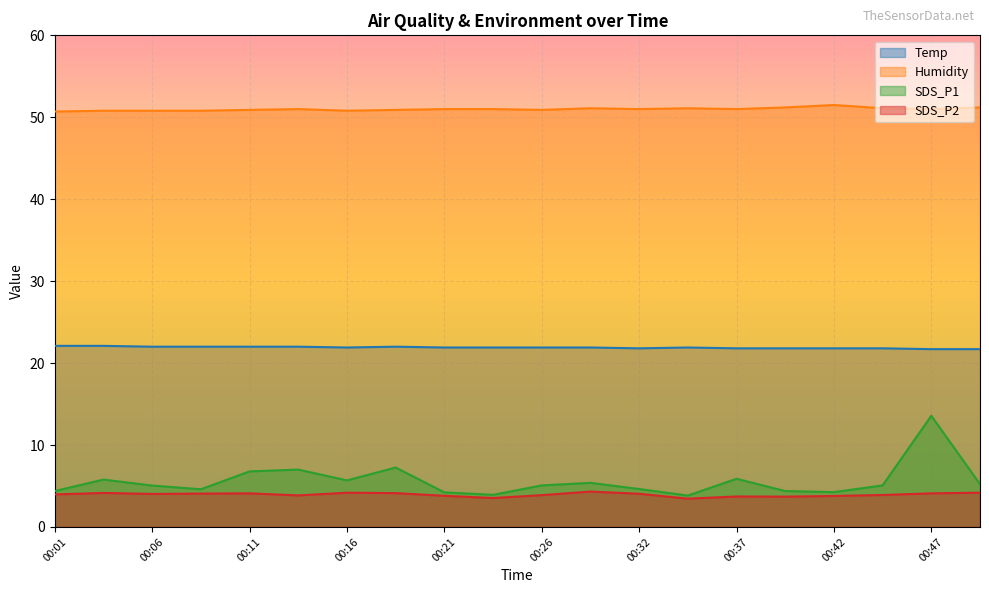

Between 00:24 and 00:37, which series saw the biggest shift?

SDS_P1